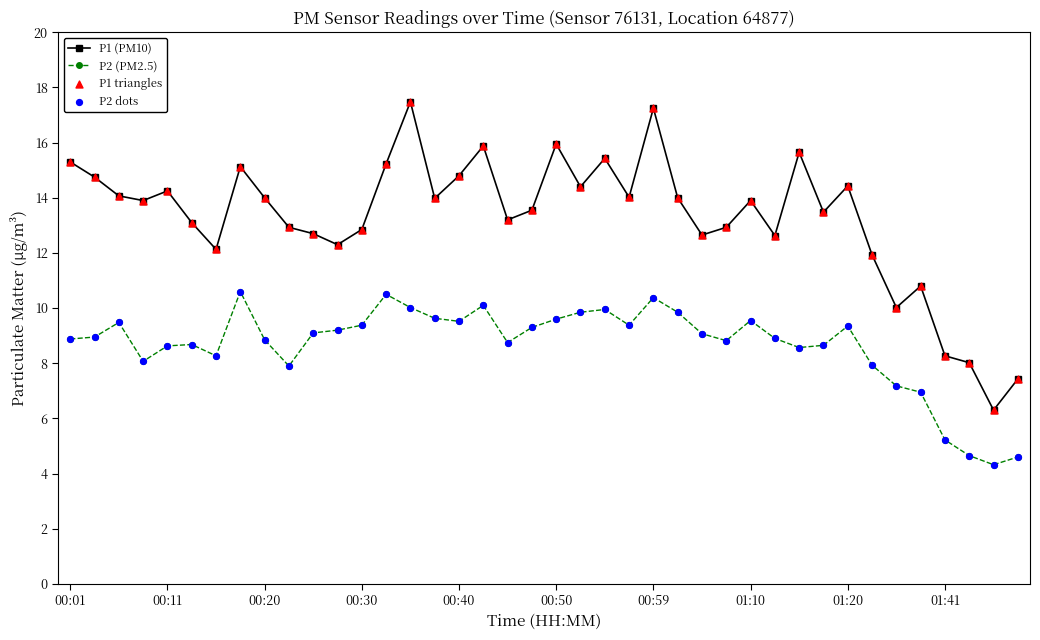

Which series has the largest total across all categories?

P1 (PM10)